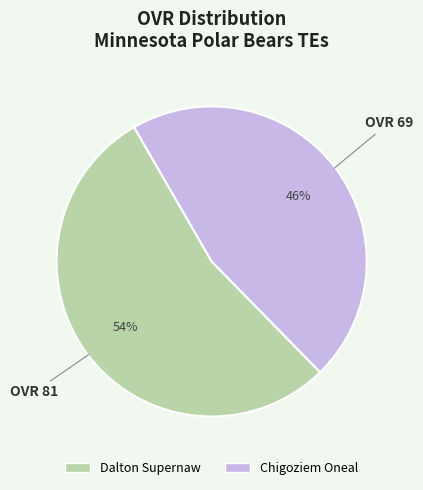

True or false: Chigoziem Oneal accounts for 46% of the total.

True